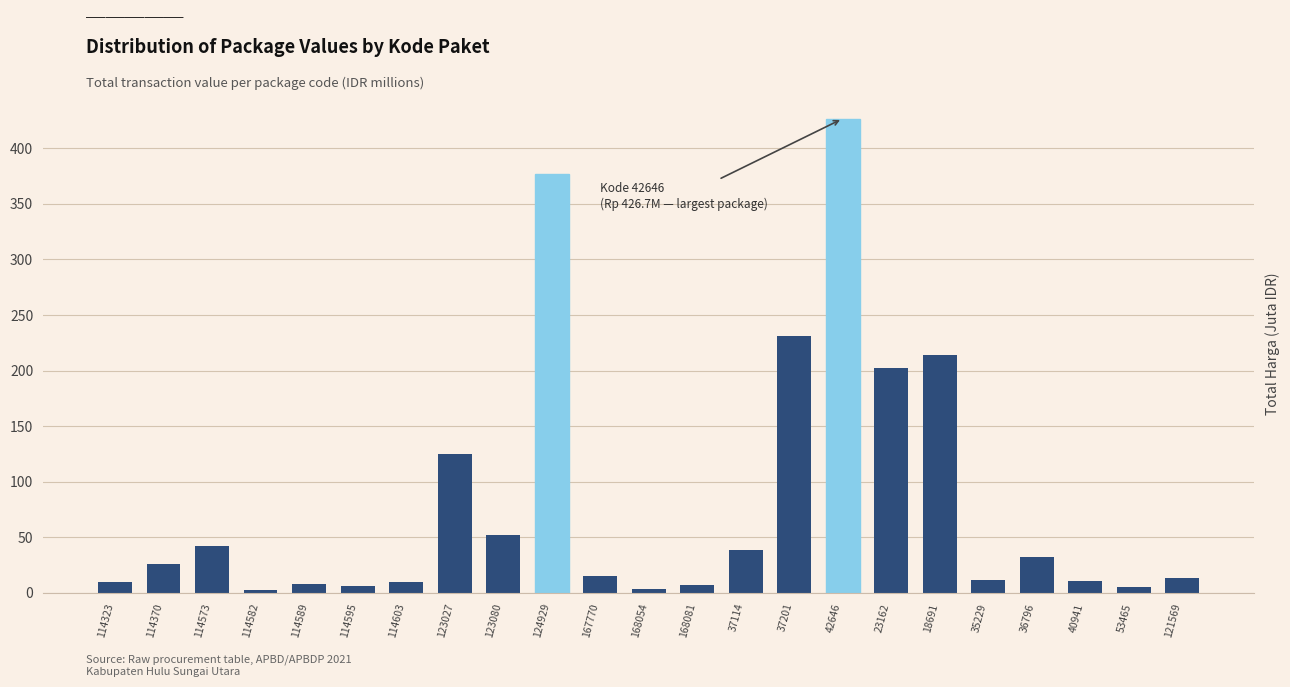

Which category has the highest value across all series?

42646